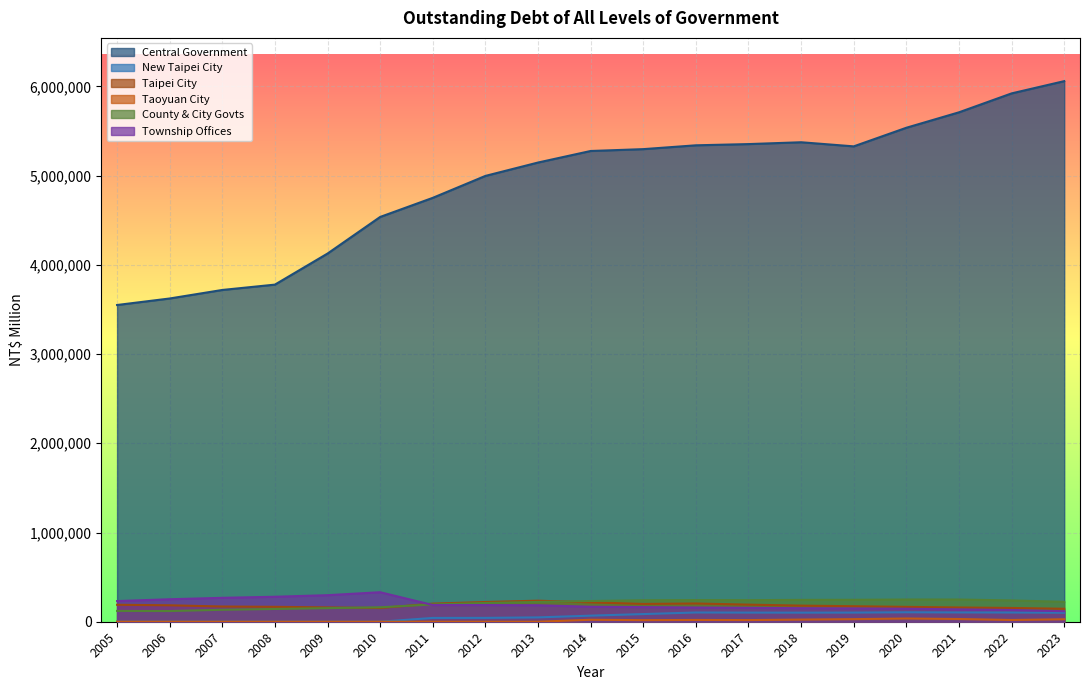

In Taoyuan City, how many points are lower than both neighbors (excluding endpoints)?

3